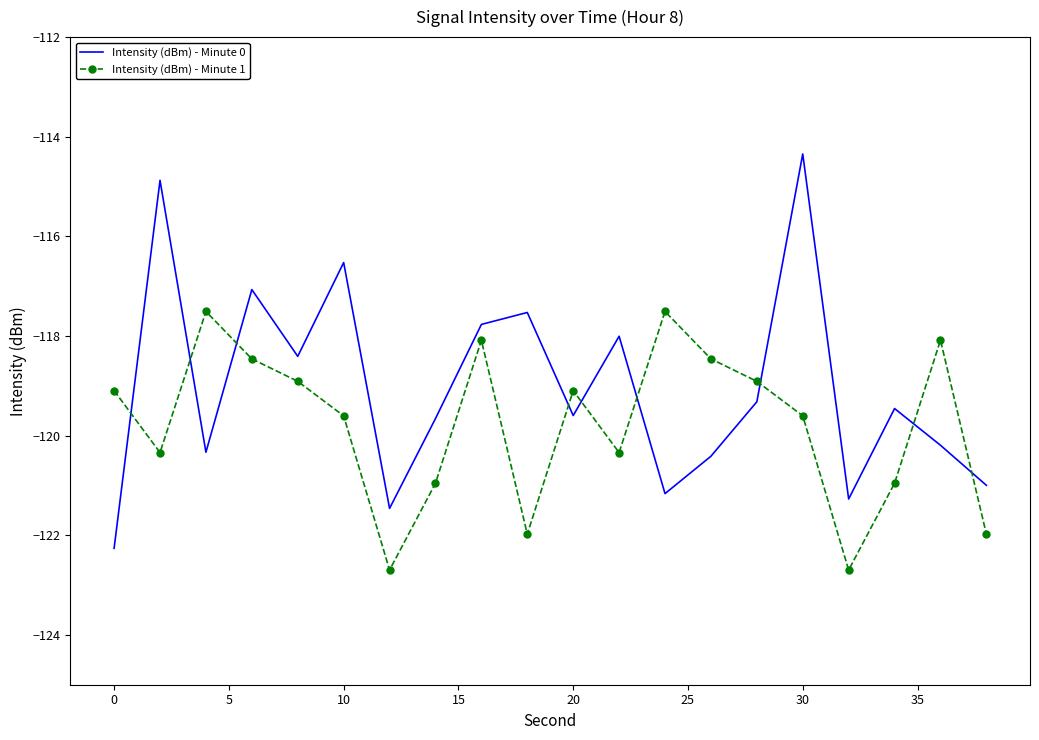

What is the average value of the Intensity (dBm) - Minute 1 series?

-119.8